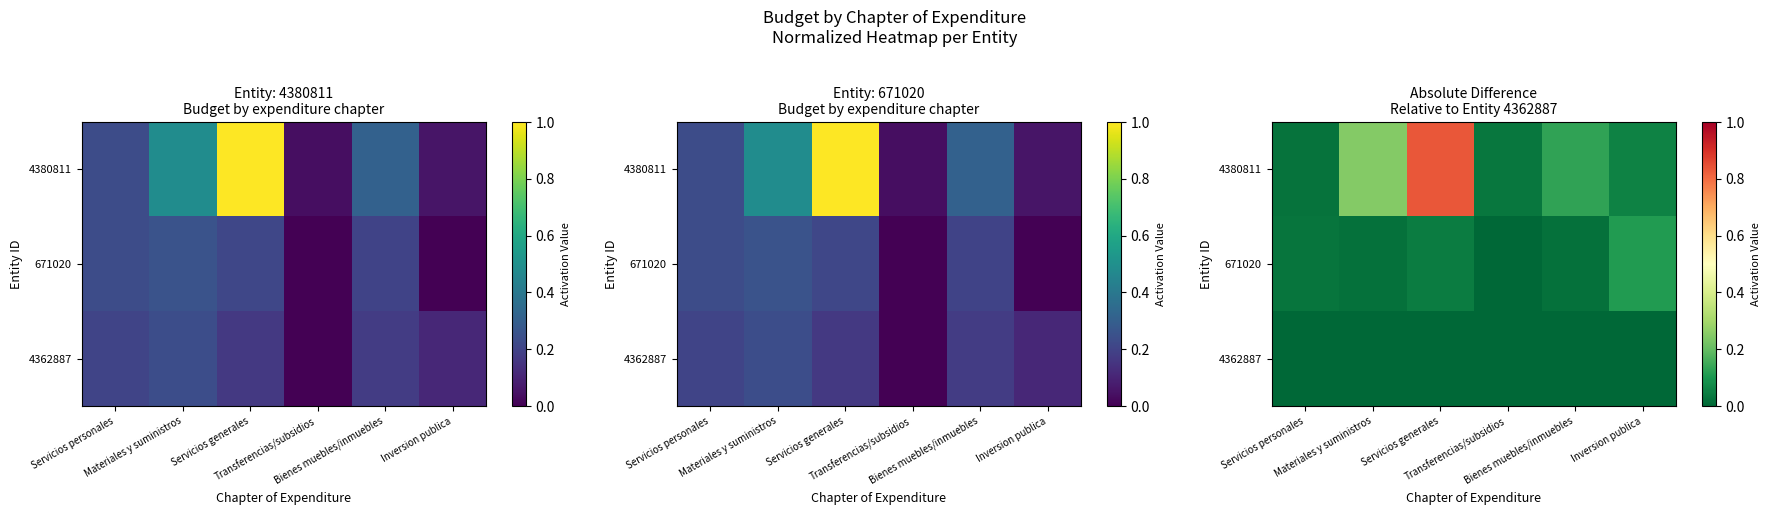

At which category does the chart reach its peak across all series?

Servicios generales